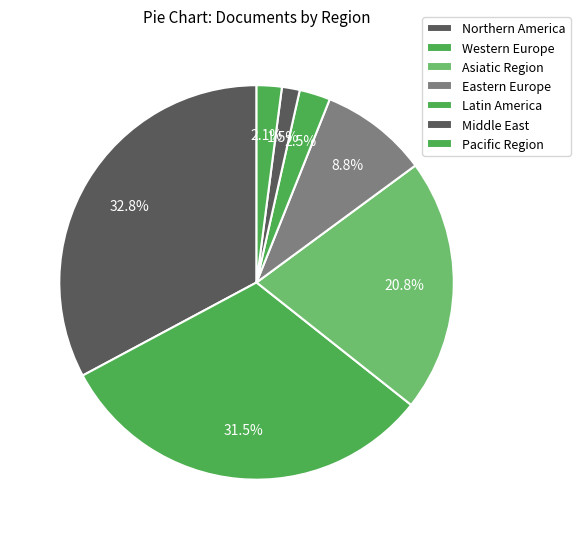

True or false: Pacific Region accounts for 12% of the total.

False